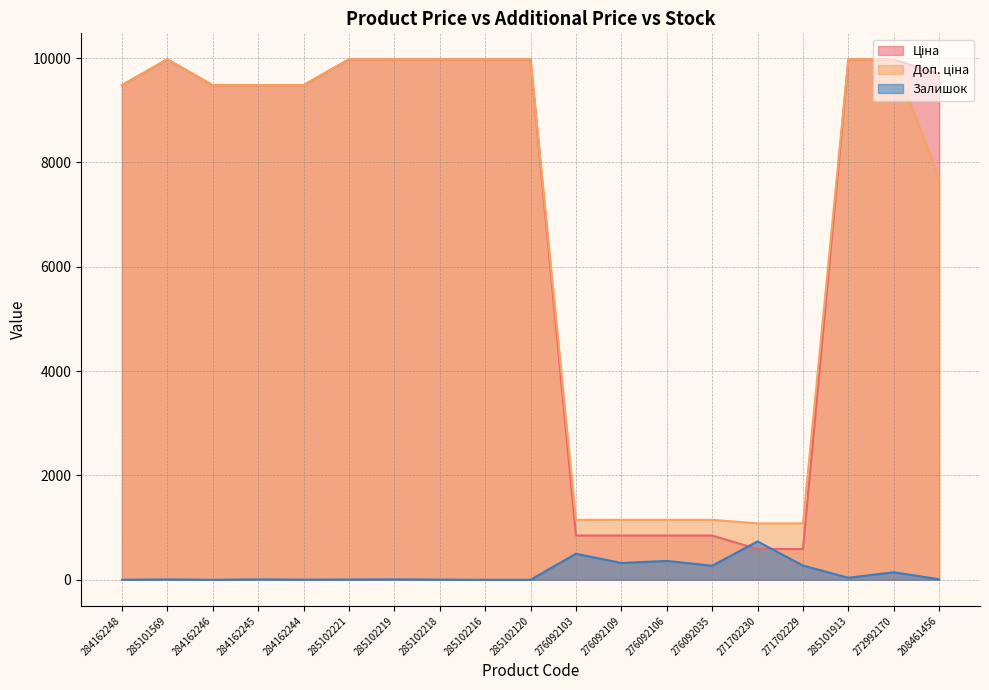

At which category is the sum across all series the highest?

272992170